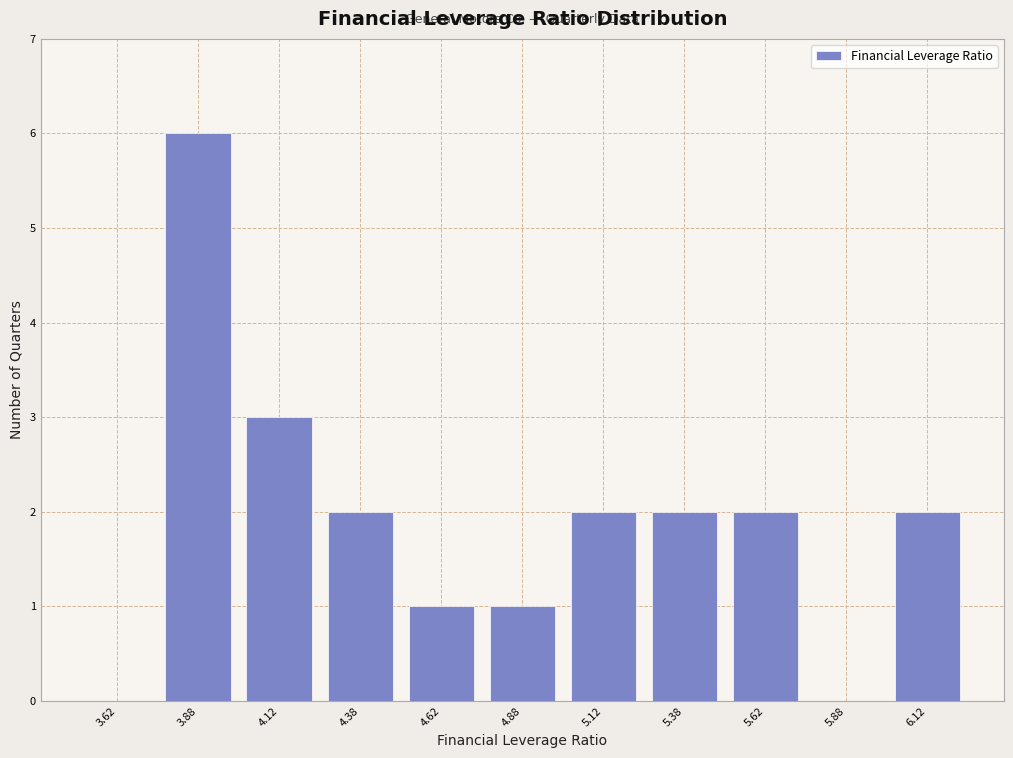

Reading left to right, transcribe this chart: for each bar, give the range it covers on the x-axis and its height. The values are not printed on the chart, so give them approximately, as read against the axis.

3.50 to 3.75: 0
3.75 to 4.00: 6
4.00 to 4.25: 3
4.25 to 4.50: 2
4.50 to 4.75: 1
4.75 to 5.00: 1
5.00 to 5.25: 2
5.25 to 5.50: 2
5.50 to 5.75: 2
5.75 to 6.00: 0
6.00 to 6.25: 2